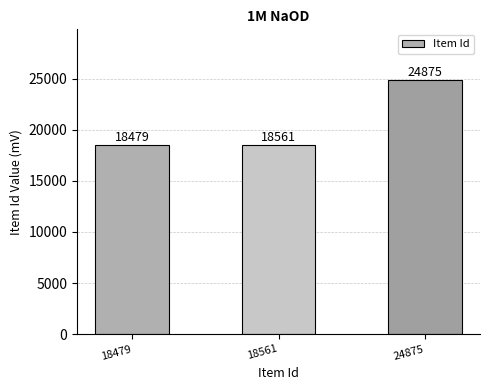

Read the value at 18479.

18479